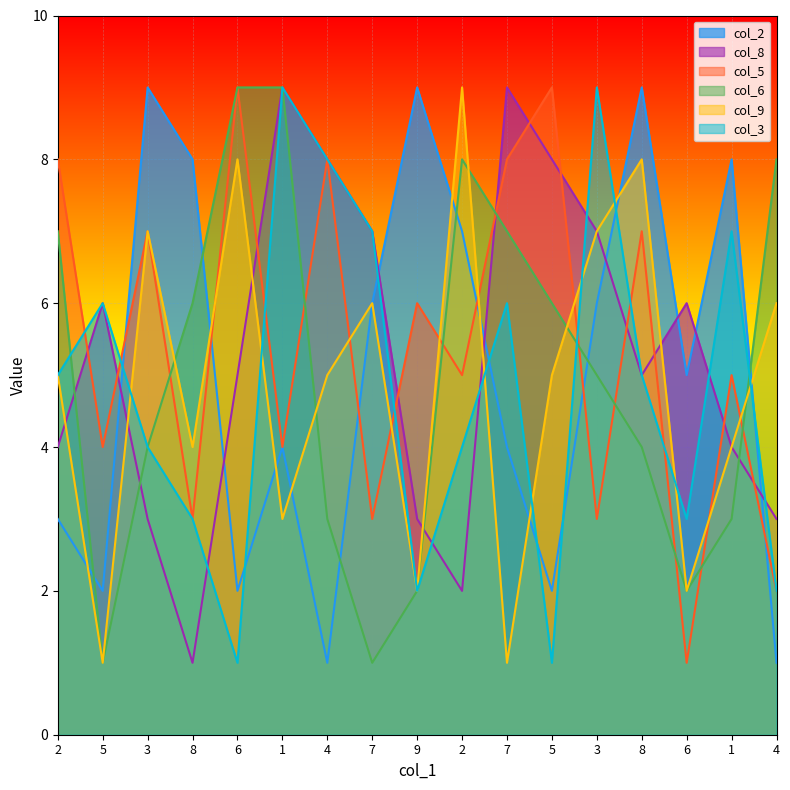

At which category does col_8 reach its first local valley?

8